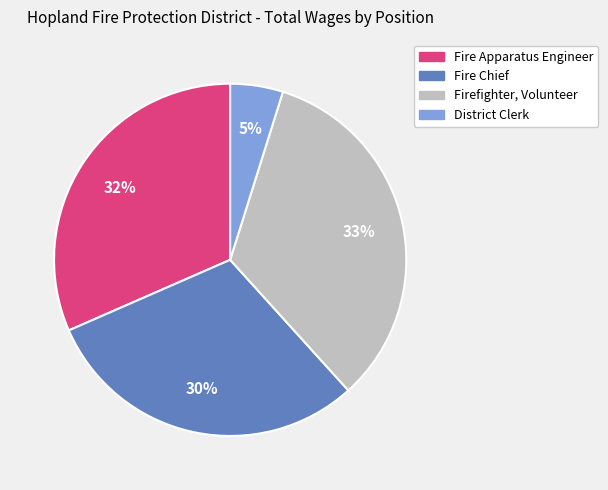

To the nearest percent, what is the average slice percentage?

25%